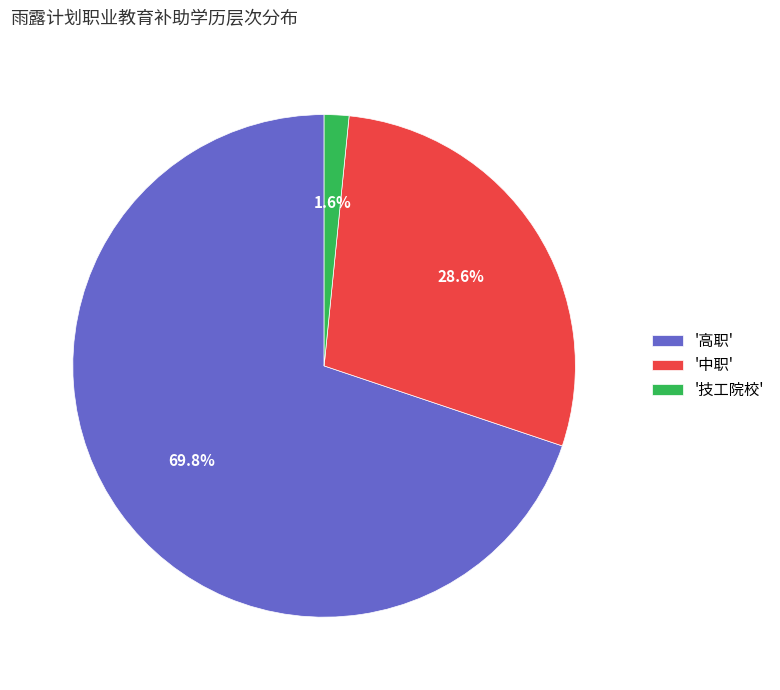

To the nearest percent, what is the average slice percentage?

33%